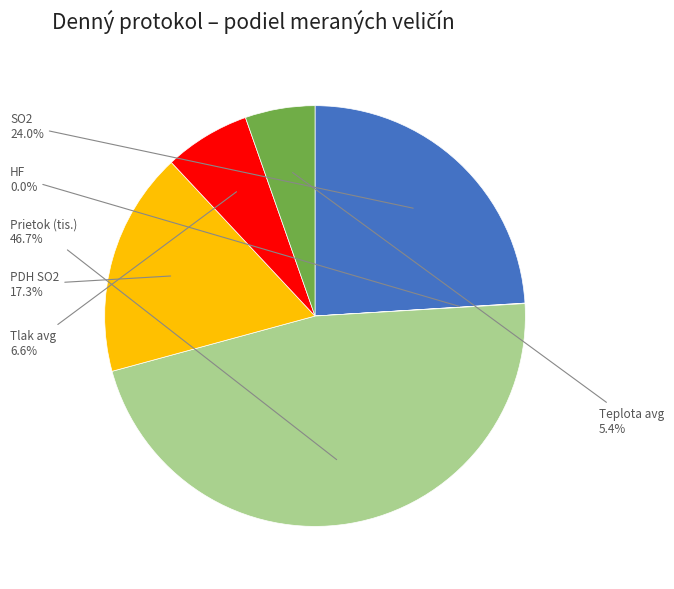

Is there any slice that represents more than half of the pie?

No